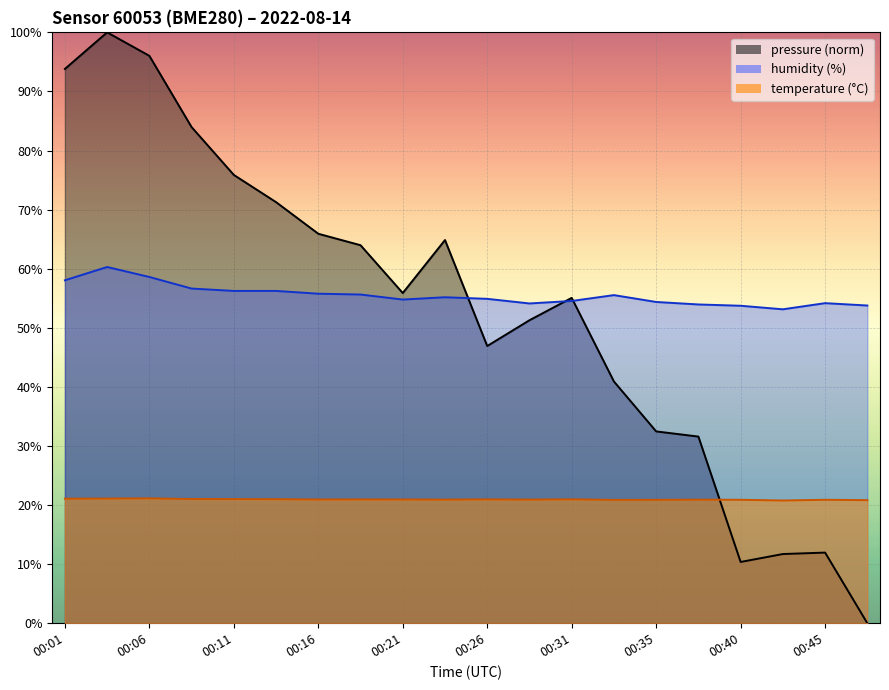

Reading right to left, what are all the values shown in this chart?

temperature: 20.8	20.9	20.8	20.9	20.9	20.9	20.9	21.0	20.9	21.0	20.9	20.9	20.9	20.9	21.0	21.0	21.0	21.1	21.1	21.1
humidity: 53.8	54.2	53.1	53.7	54.0	54.4	55.5	54.5	54.1	54.9	55.2	54.8	55.6	55.8	56.2	56.2	56.6	58.6	60.3	58.0
pressure_norm: 0.0	12.0	11.7	10.4	31.6	32.5	40.9	55.1	51.3	46.9	64.9	55.9	64.0	65.9	71.3	75.9	84.0	96.0	100.0	93.8